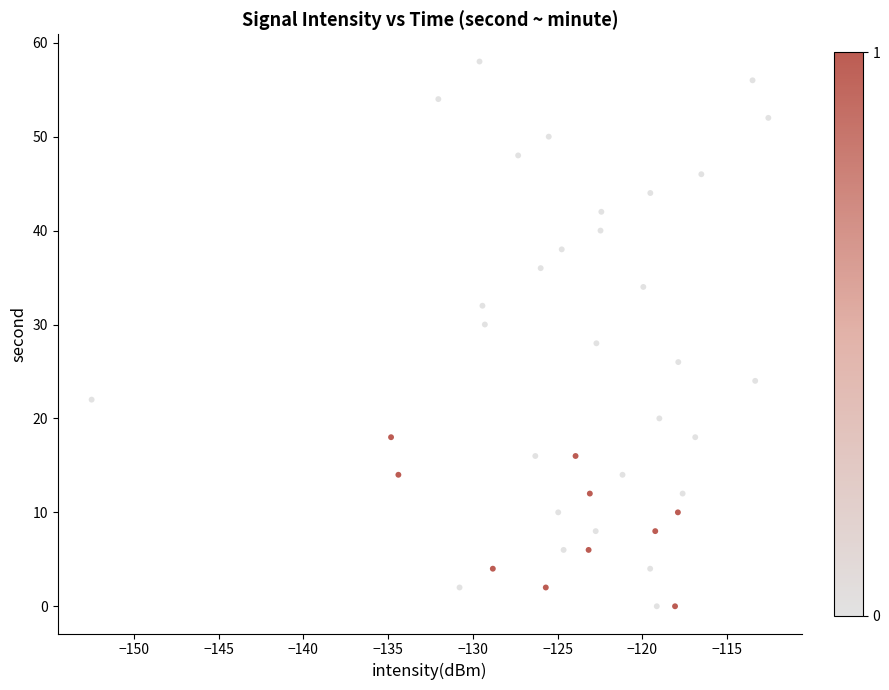

What is the range of Y values (max minus min)?

58